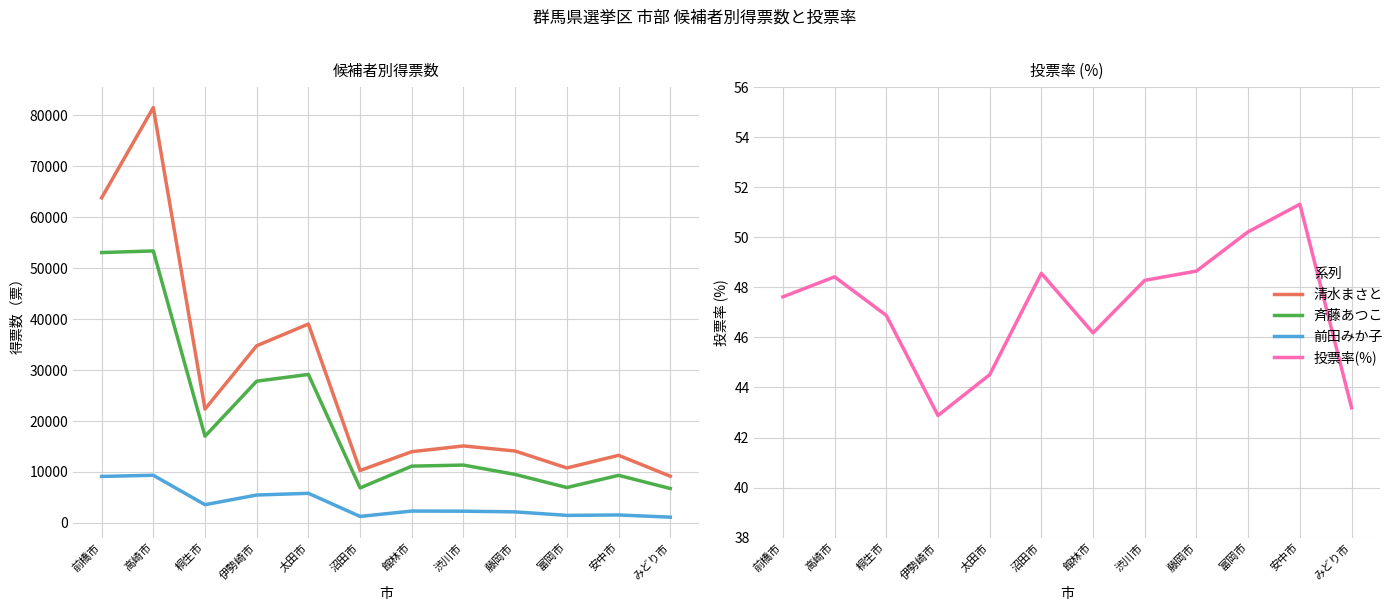

What is the maximum value shown in the chart?

81513.0